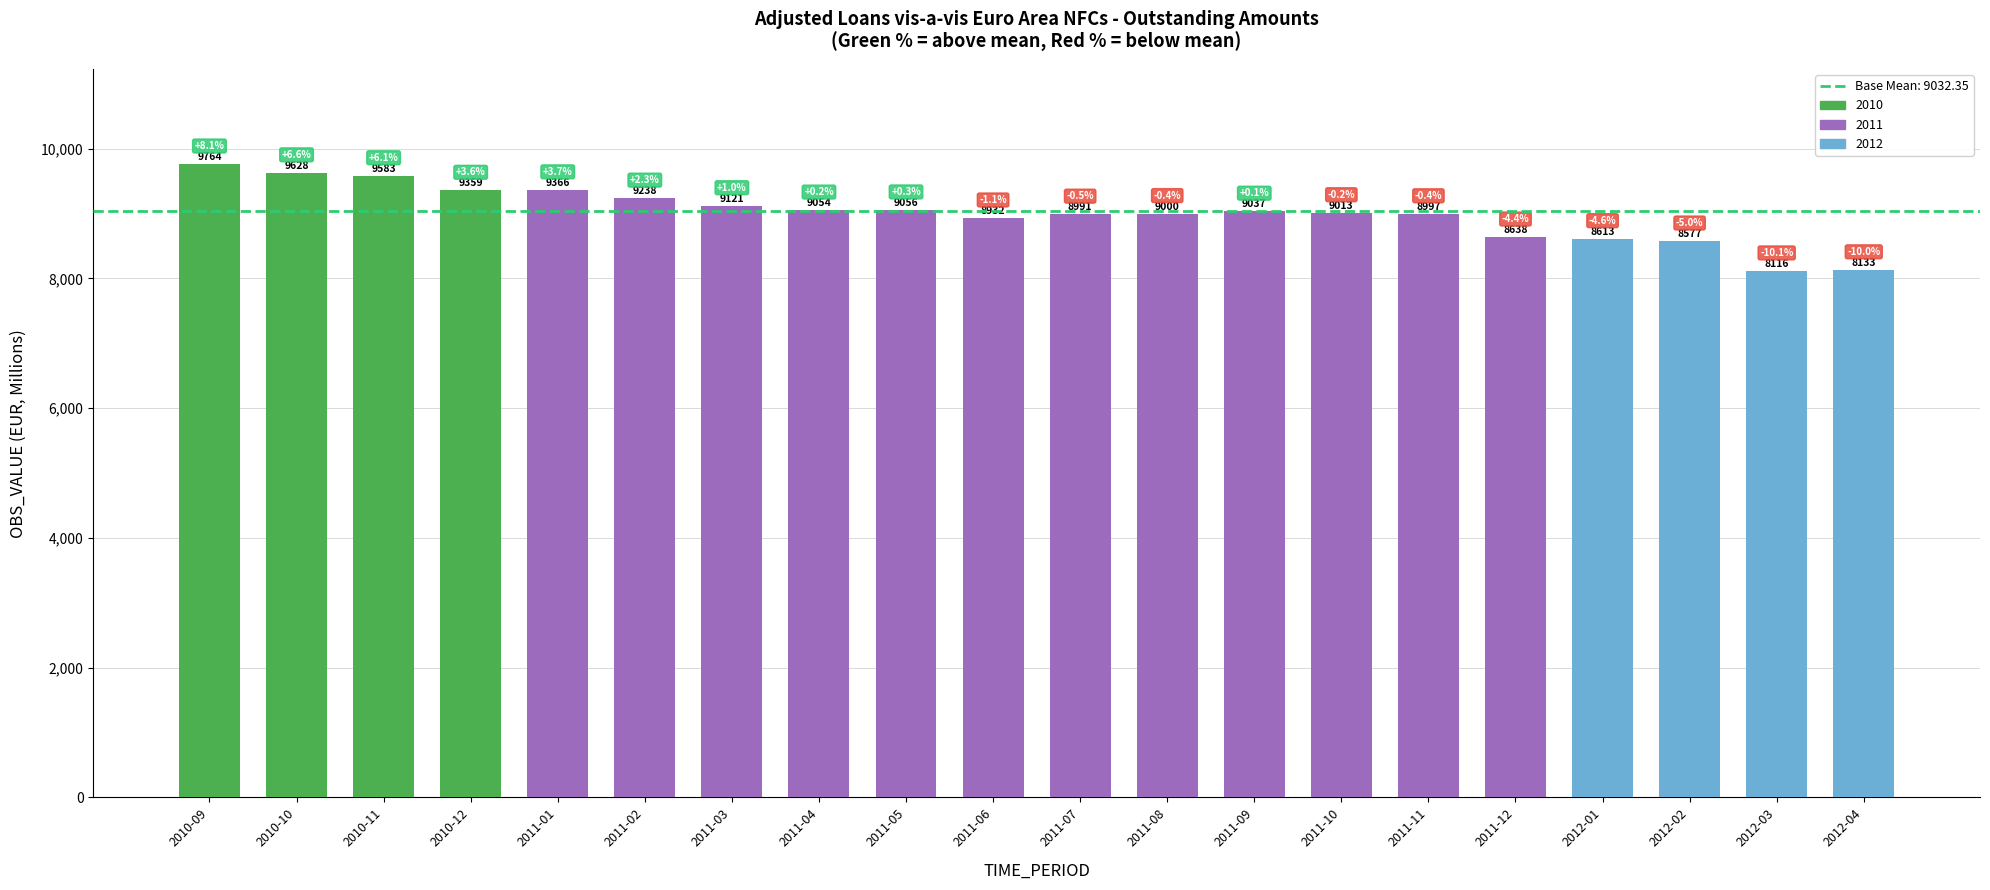

What is the minimum value shown in the chart?

8116